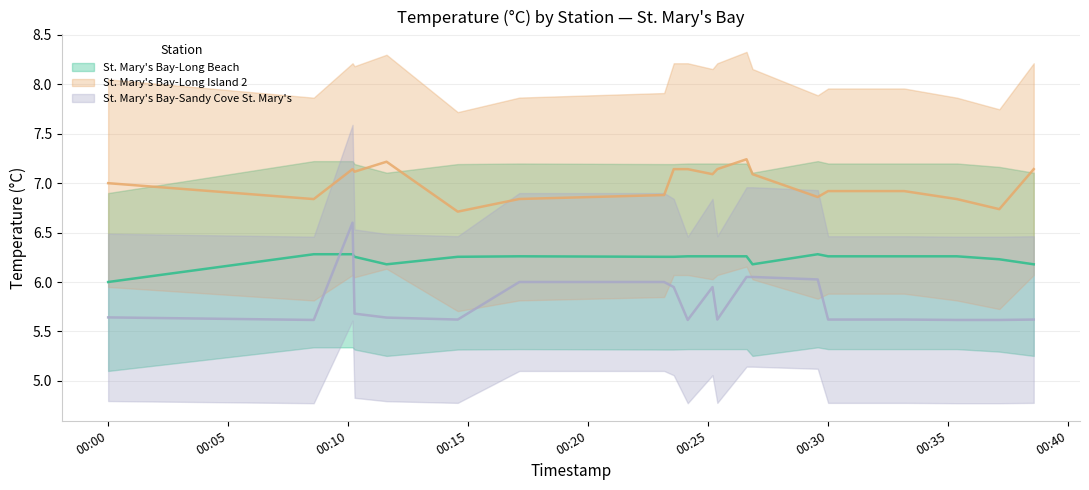

At how many categories does at least one series exceed 6?

20